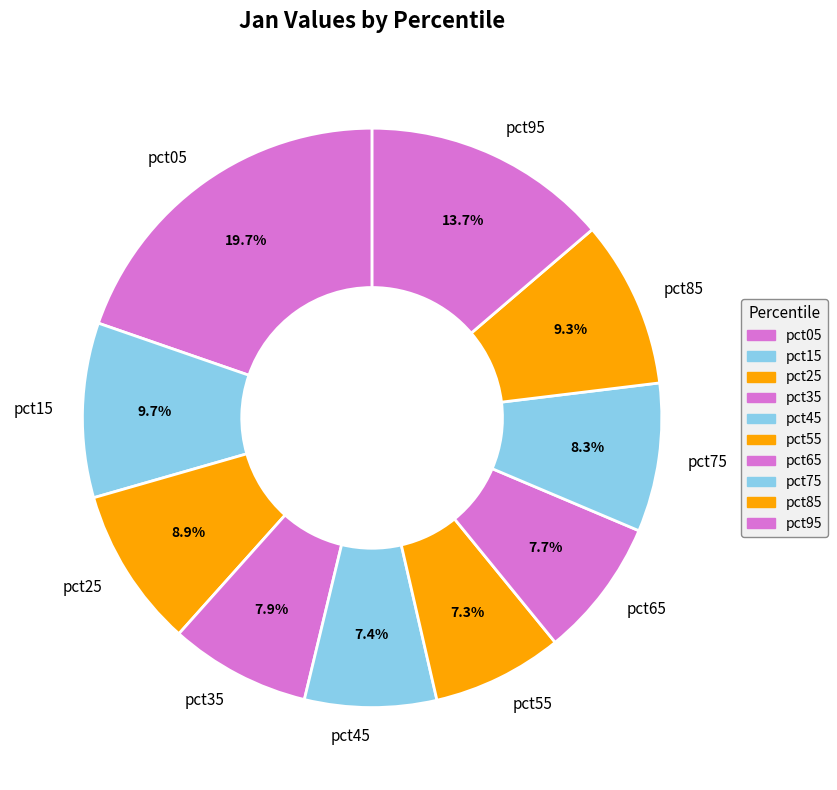

Combined, do pct35 and pct85 account for over 50%?

No